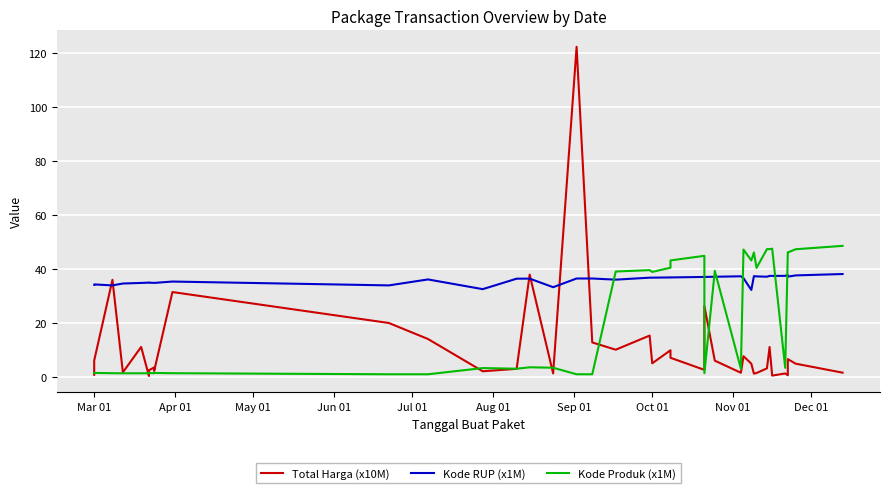

Is the value of Kode Produk (x1M) at 16 greater than the value of Kode RUP (x1M) at 27?

No